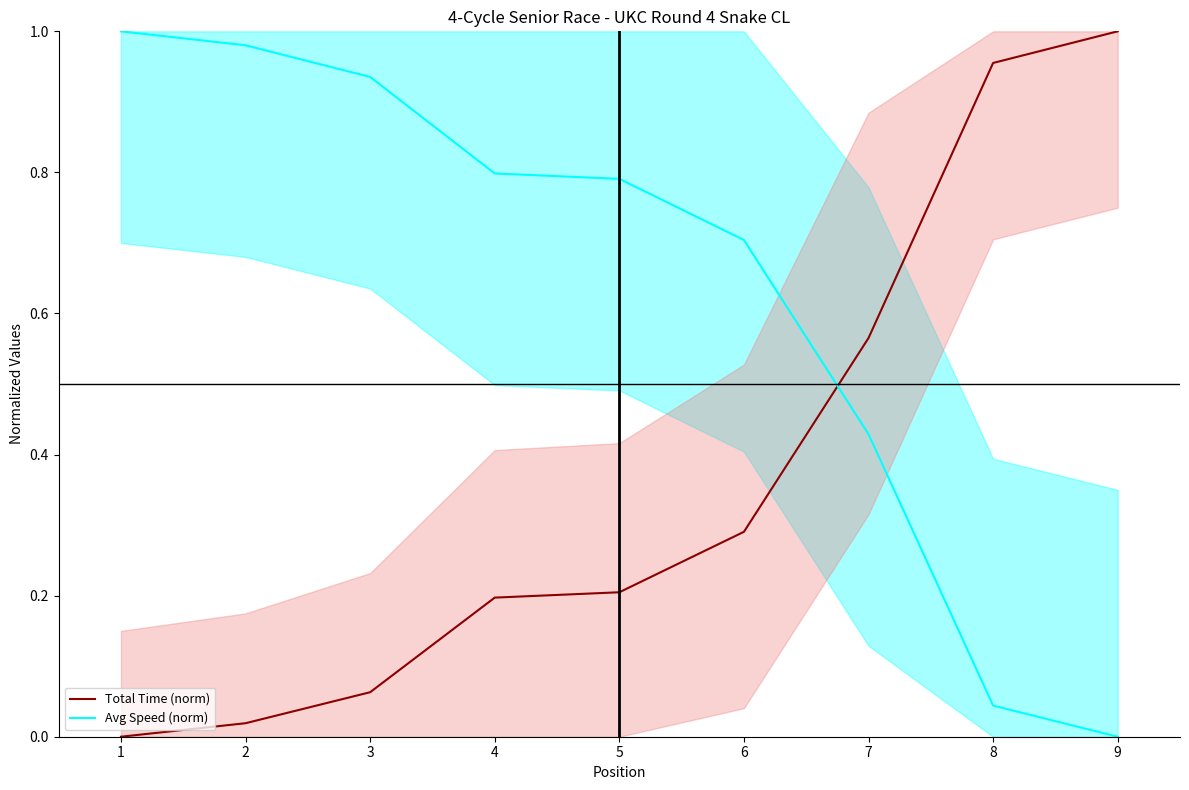

What are all the series names shown in the legend?

Total Time (norm), Avg Speed (norm)